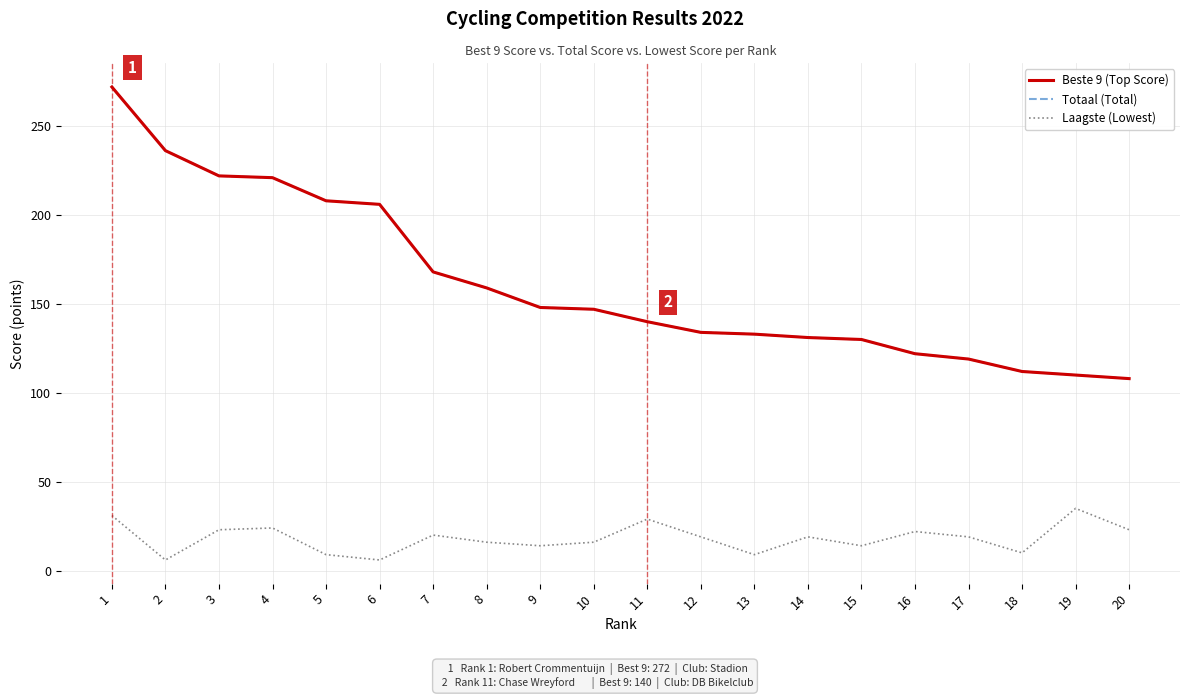

At which label is Beste 9 (Top Score) closest to 190?

6